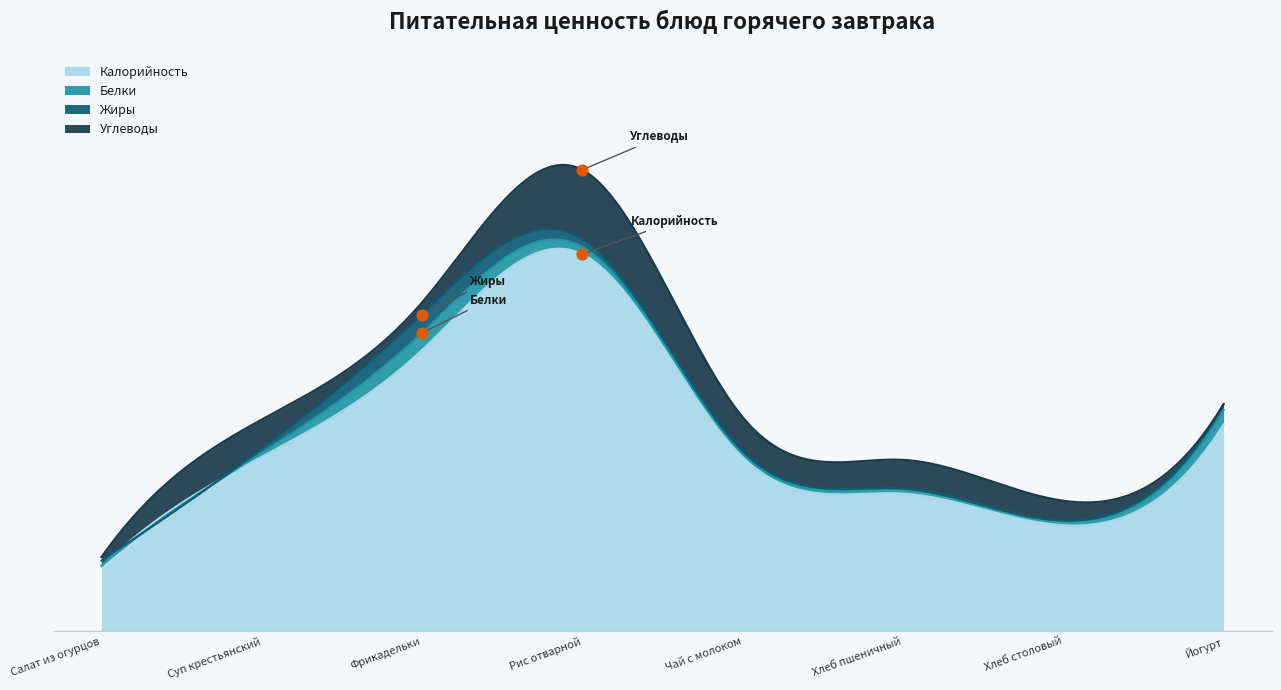

What are all the series names shown in the legend?

Калорийность, Белки, Жиры, Углеводы